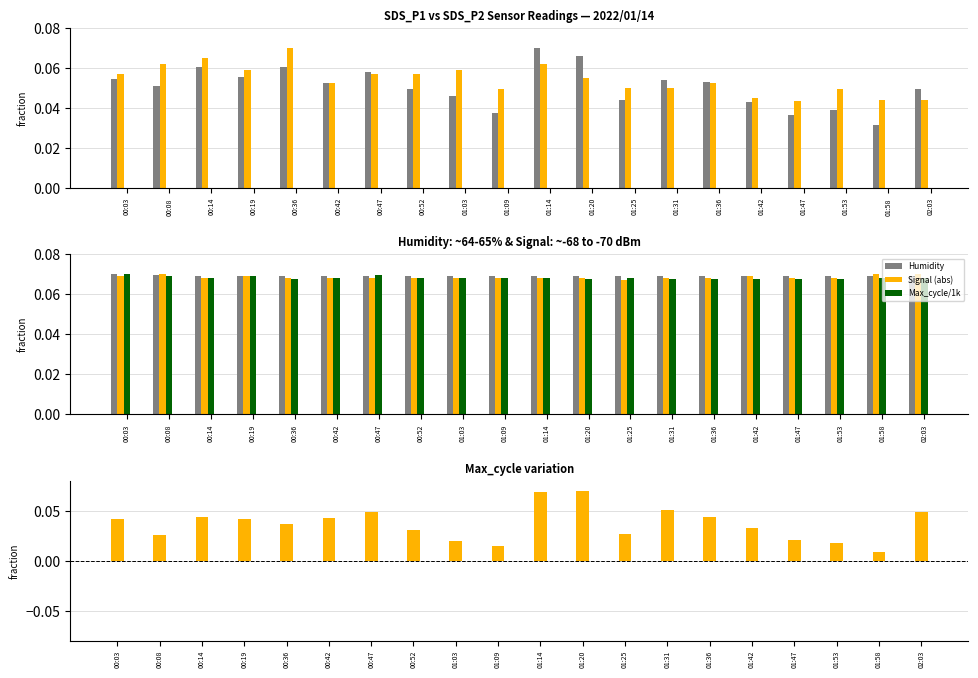

What is the difference between the maximum and minimum values in the SDS_P1 - SDS_P2 series?

0.1